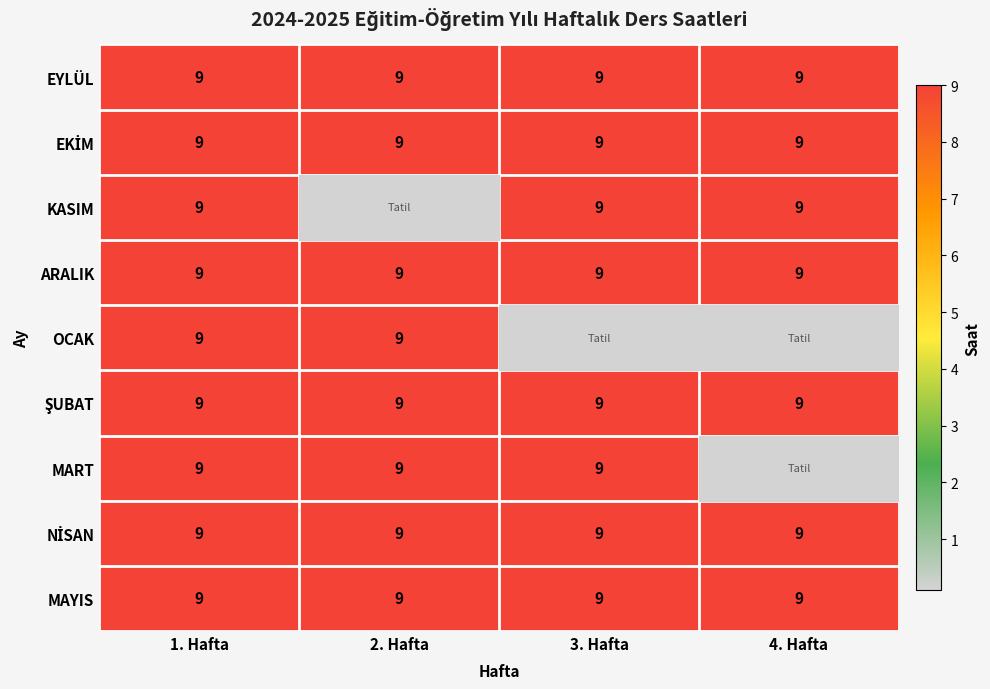

The value of EYLÜL at 3. Hafta is 9. True or false?

True